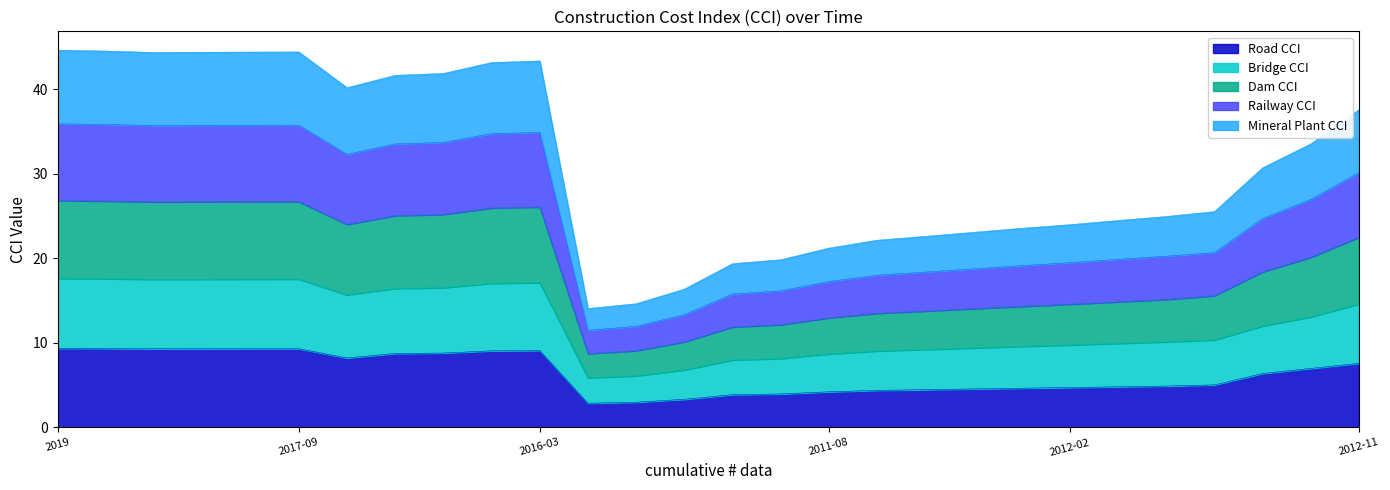

What is the maximum value for Road CCI?

9.4